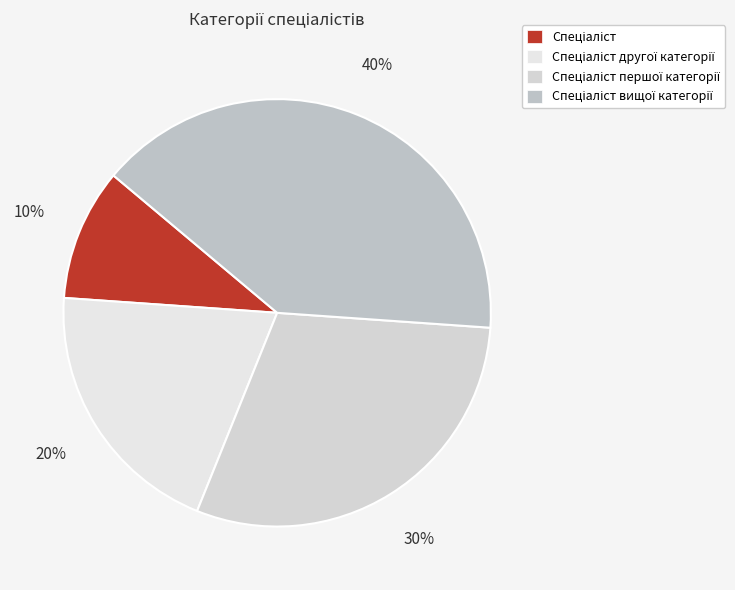

To the nearest percent, what portion does Спеціаліст вищої категорії represent?

40%